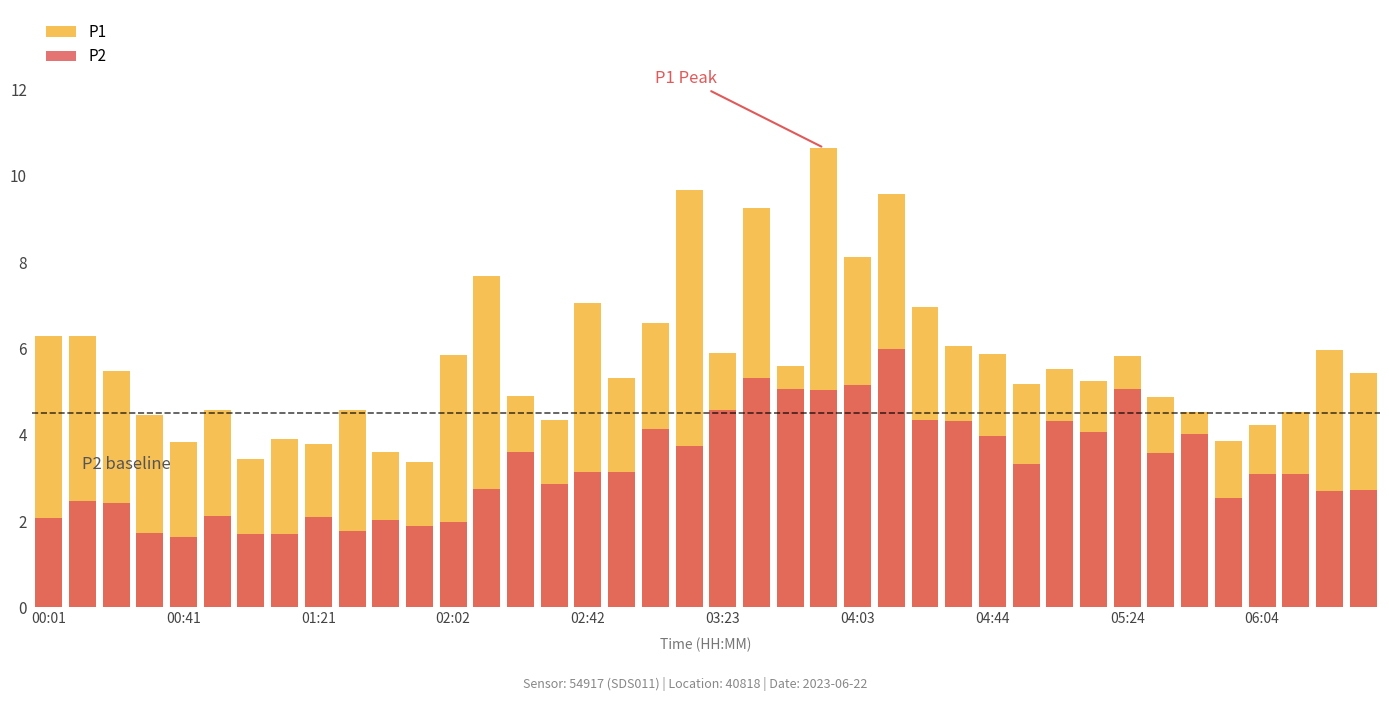

How many data points in P2 are above 3?

22